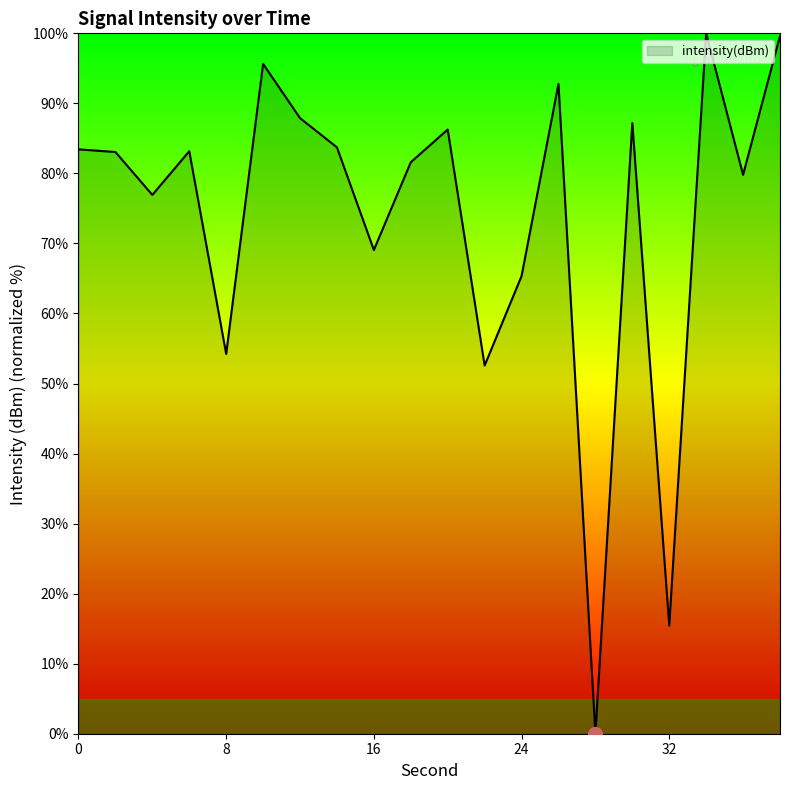

What is the greatest value displayed?

100.0